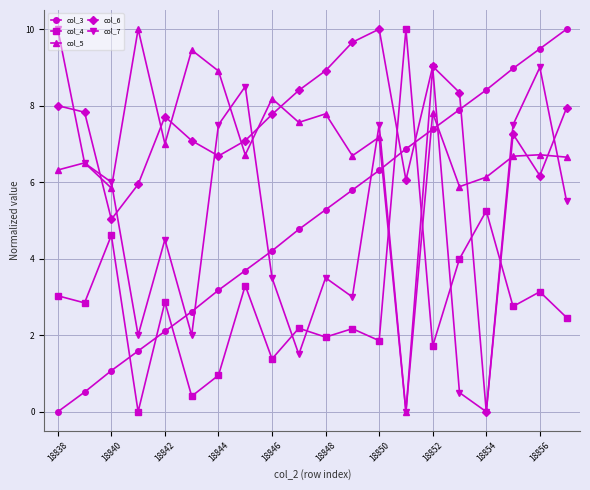

What is the value of the col_4 point at the 20th from the left?

2.5